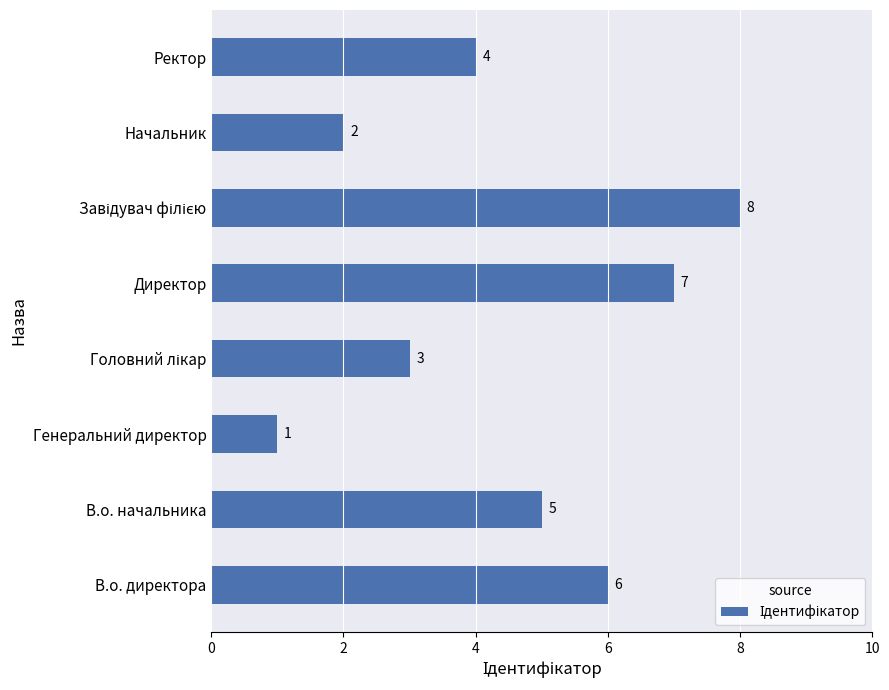

Which label corresponds to the smallest value in the chart?

Генеральний директор